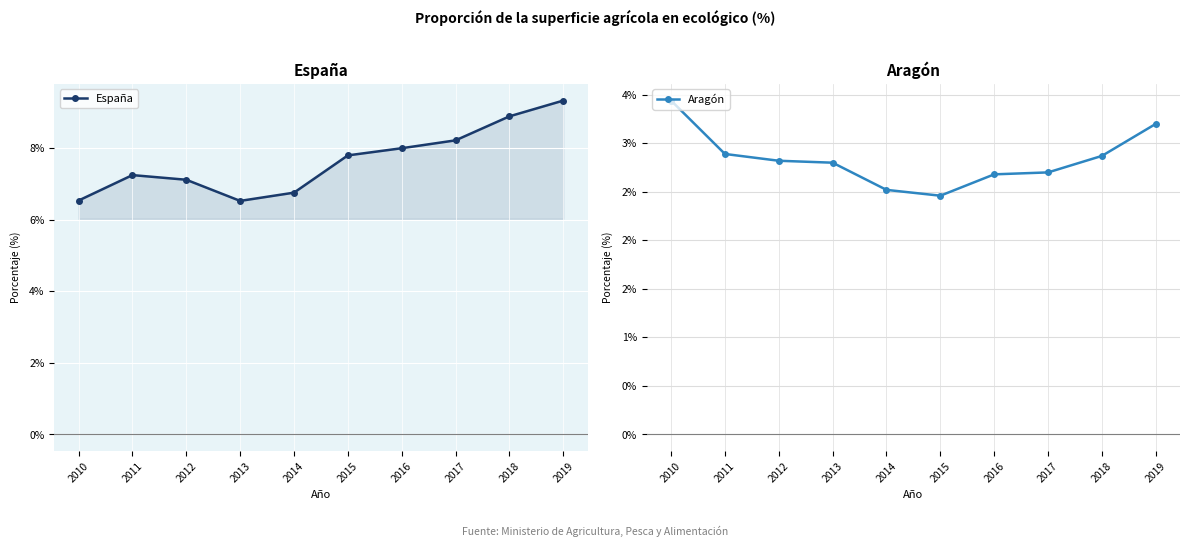

Where does the España series first go above 7?

2011